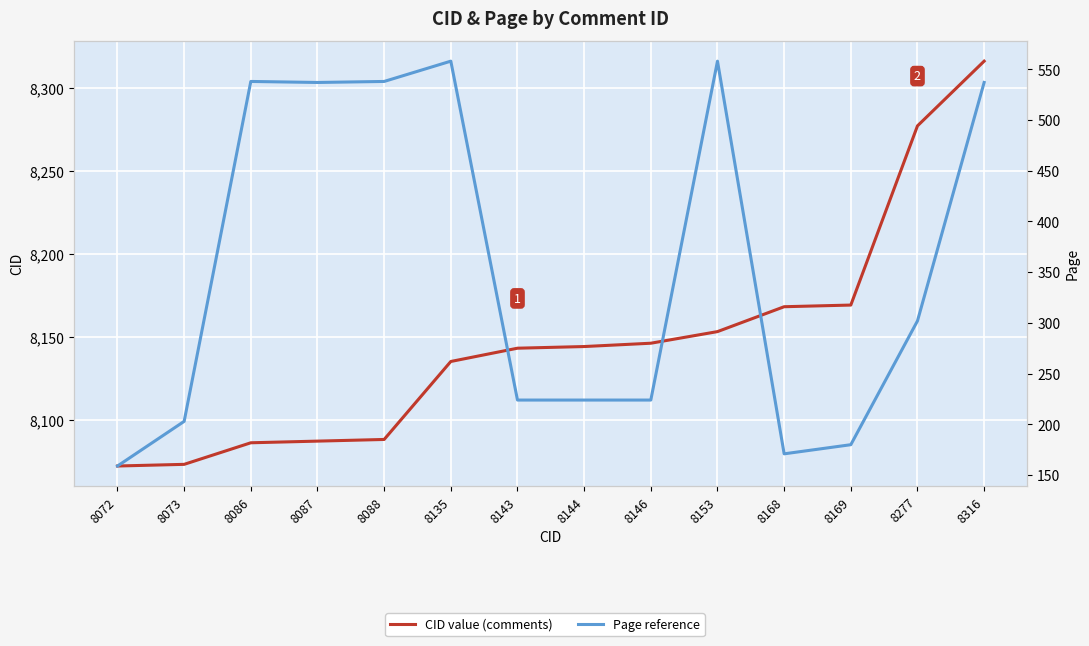

Rank the series by their maximum value, from lowest to highest.

Page, CID value